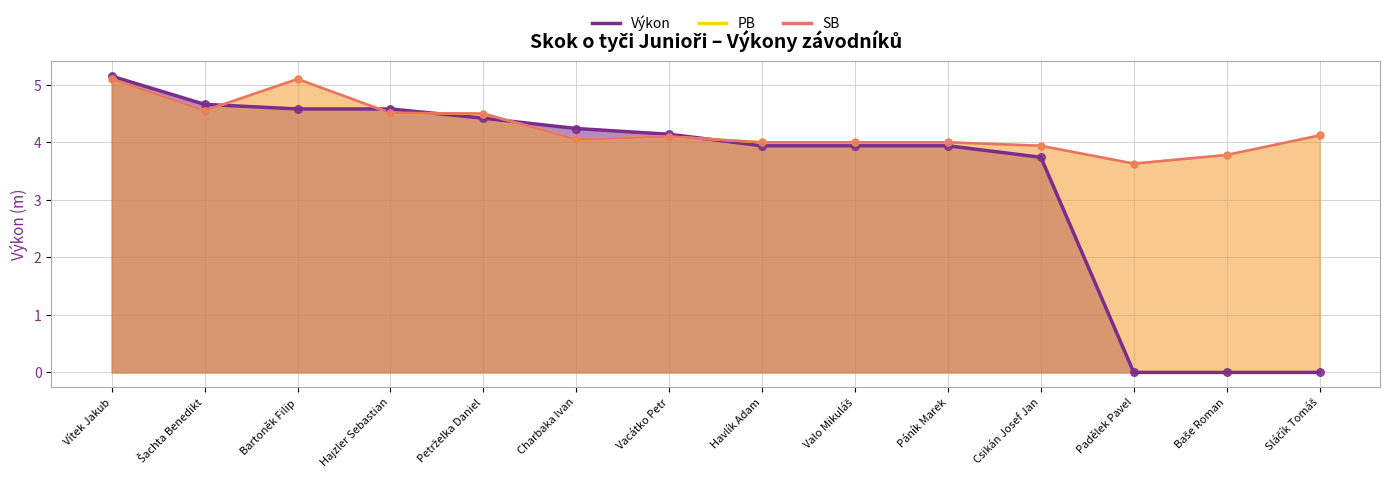

Is the value of Výkon at Charbaka Ivan greater than the value of PB at Sláčík Tomáš?

Yes